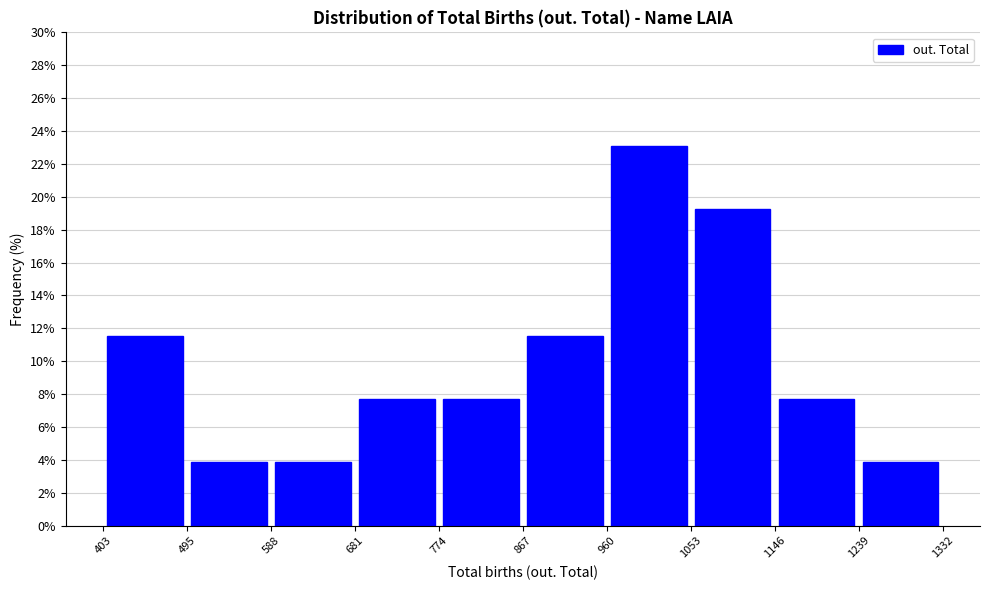

What is the height of the bar covering 681 to 774 on the x-axis? The values are not printed on the chart, so give them approximately, as read against the axis.

7.6